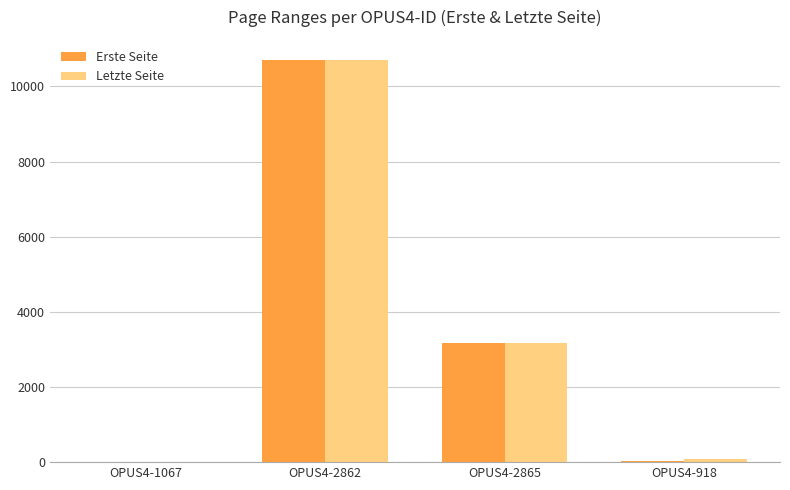

Which series changed the most between OPUS4-1067 and OPUS4-2865?

Erste Seite